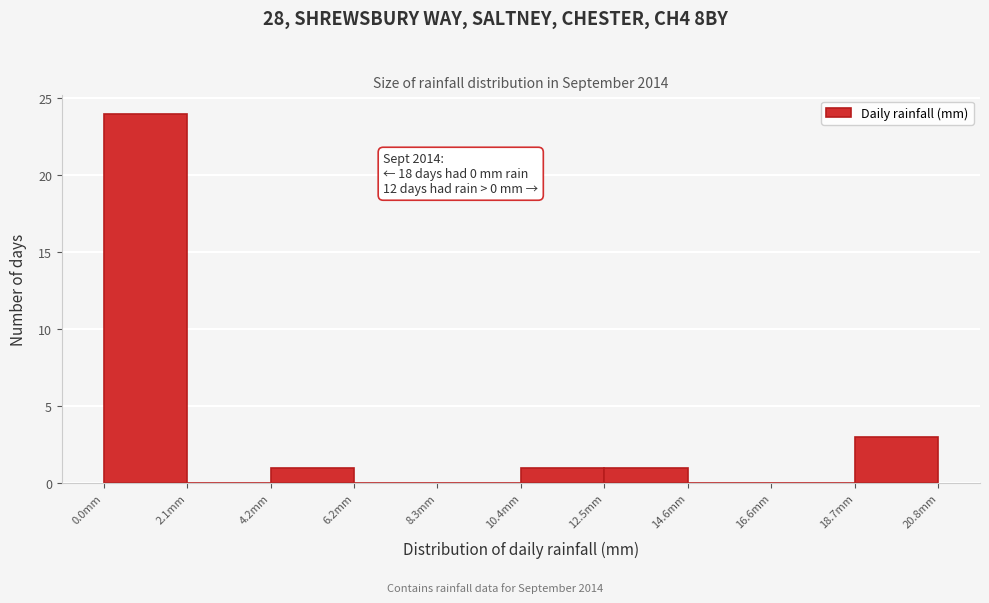

Over which range of the x-axis is the bar tallest?

0.0 to 2.0